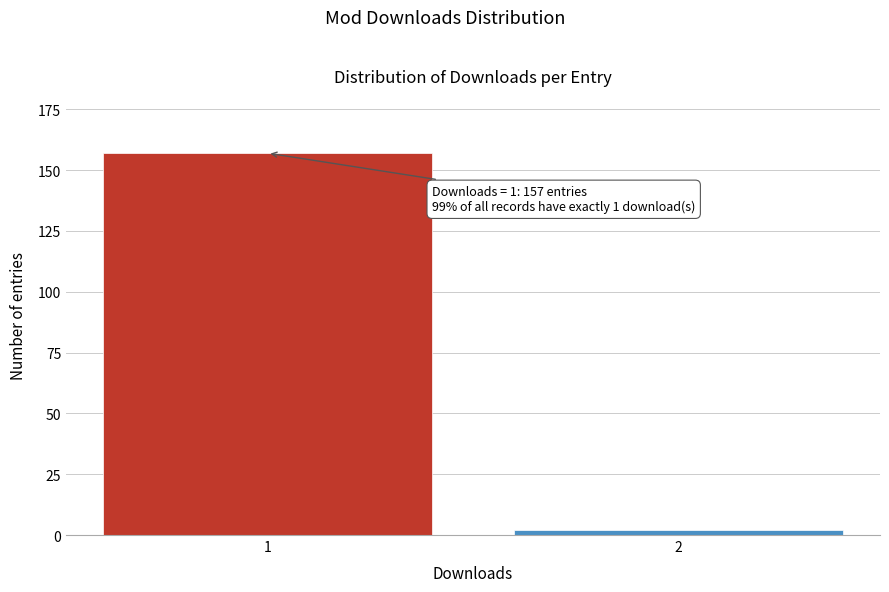

Reading left to right, what are all the values shown in this chart?

1=157	2=2